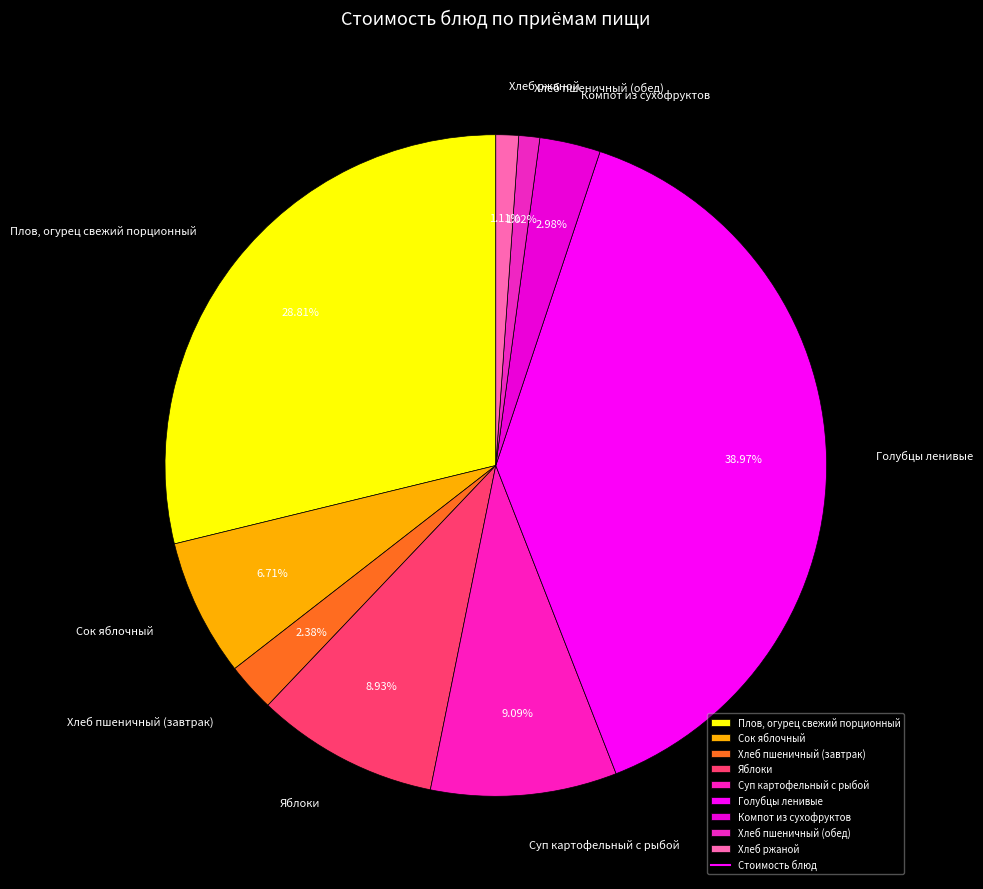

What is the ratio of the value at Плов, огурец свежий порционный to the value at Суп картофельный с рыбой?

3.2